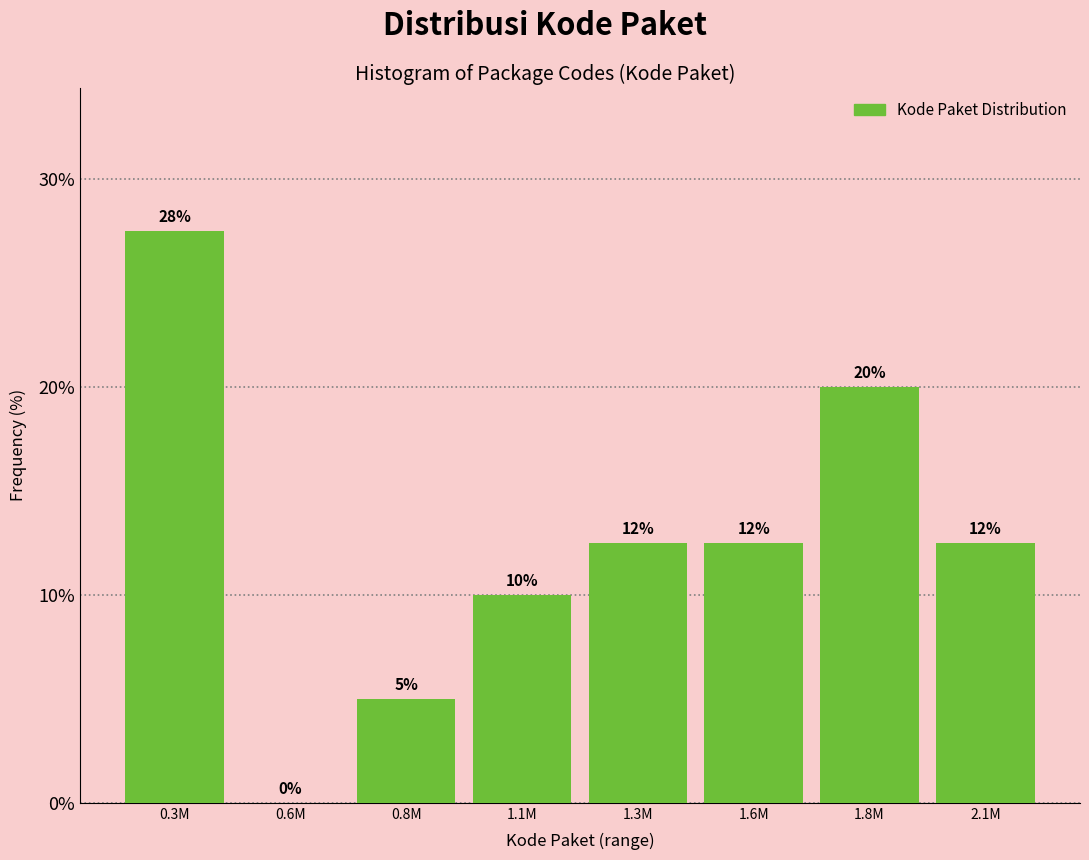

At which category does the chart reach its peak across all series?

0.3M